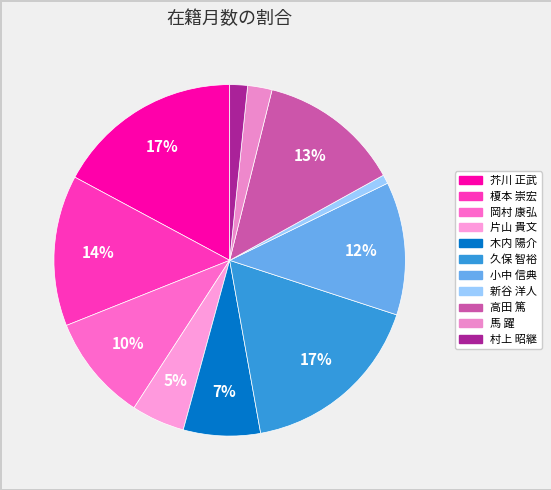

Approximately how many times larger is the value at 久保 智裕 compared to 木内 陽介?

2.4